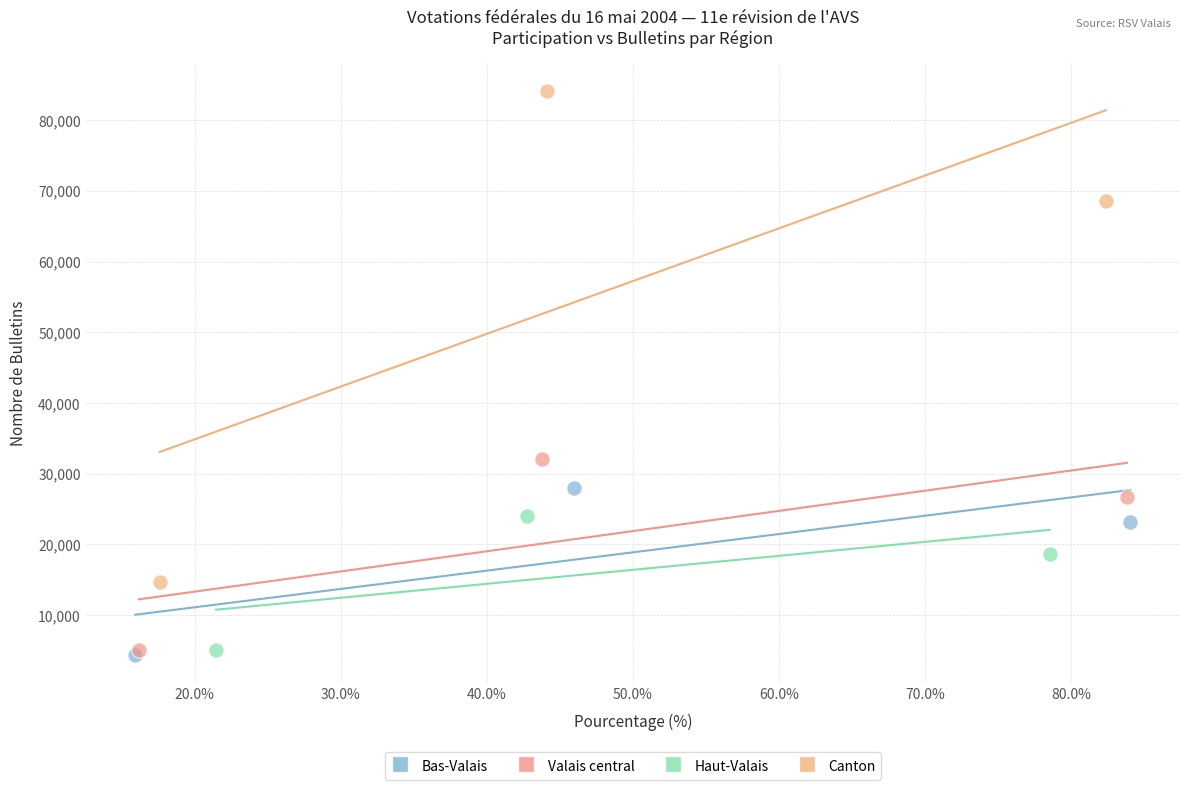

Which series has the largest Y range (max minus min)?

Canton